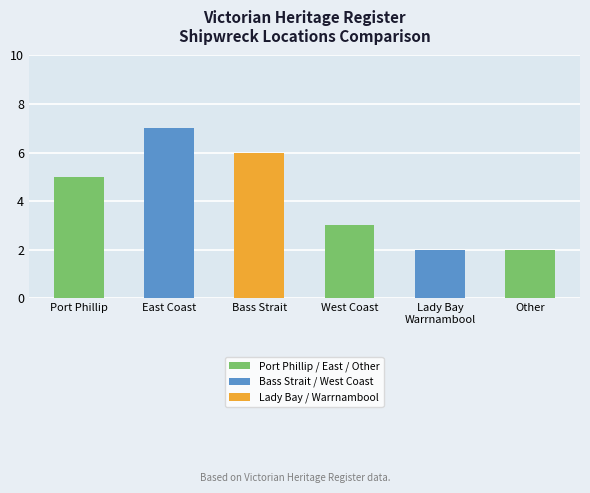

Reading right to left, extract all data points from this chart.

2	2	3	6	7	5